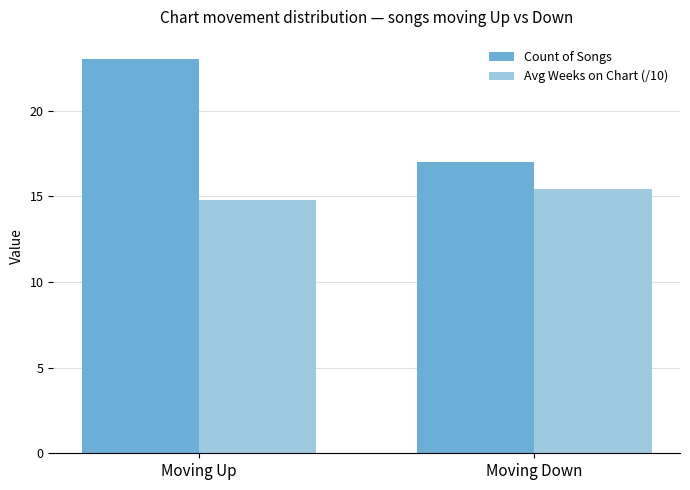

How many groups of bars are there?

2